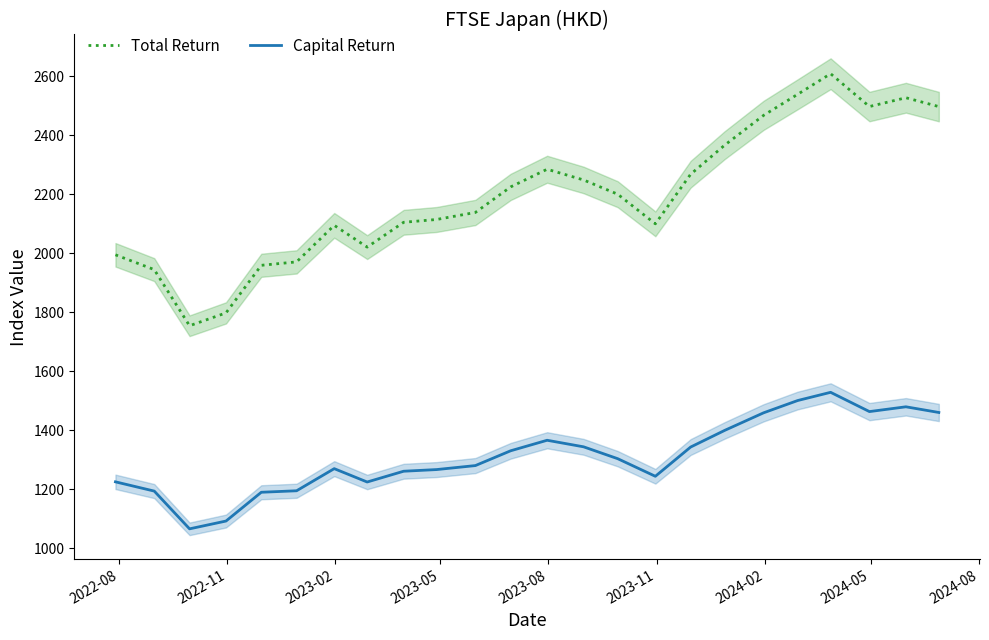

True or false: Total Return and Capital Return intersect in this chart.

False